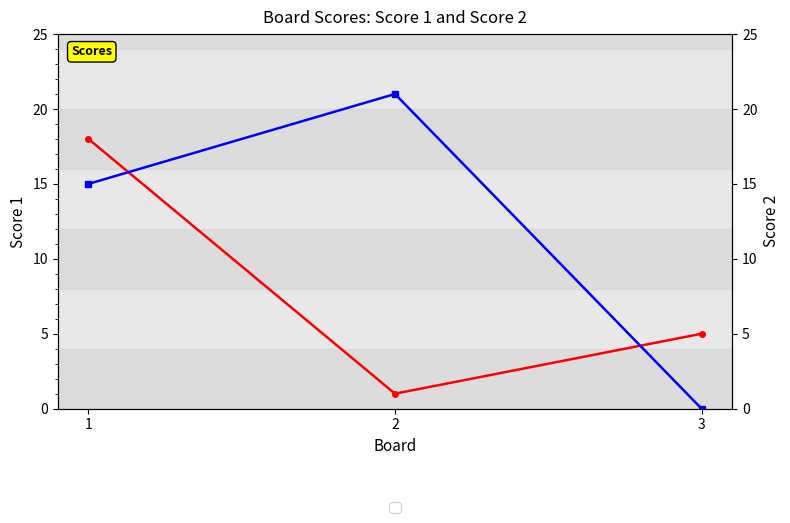

What is the total value across all series at 3?

5